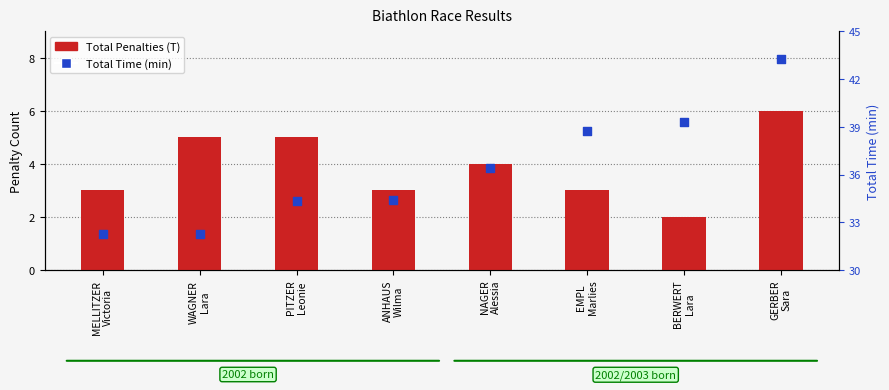

What are all the series names shown in the legend?

Total Penalties (T), Total Time (min)